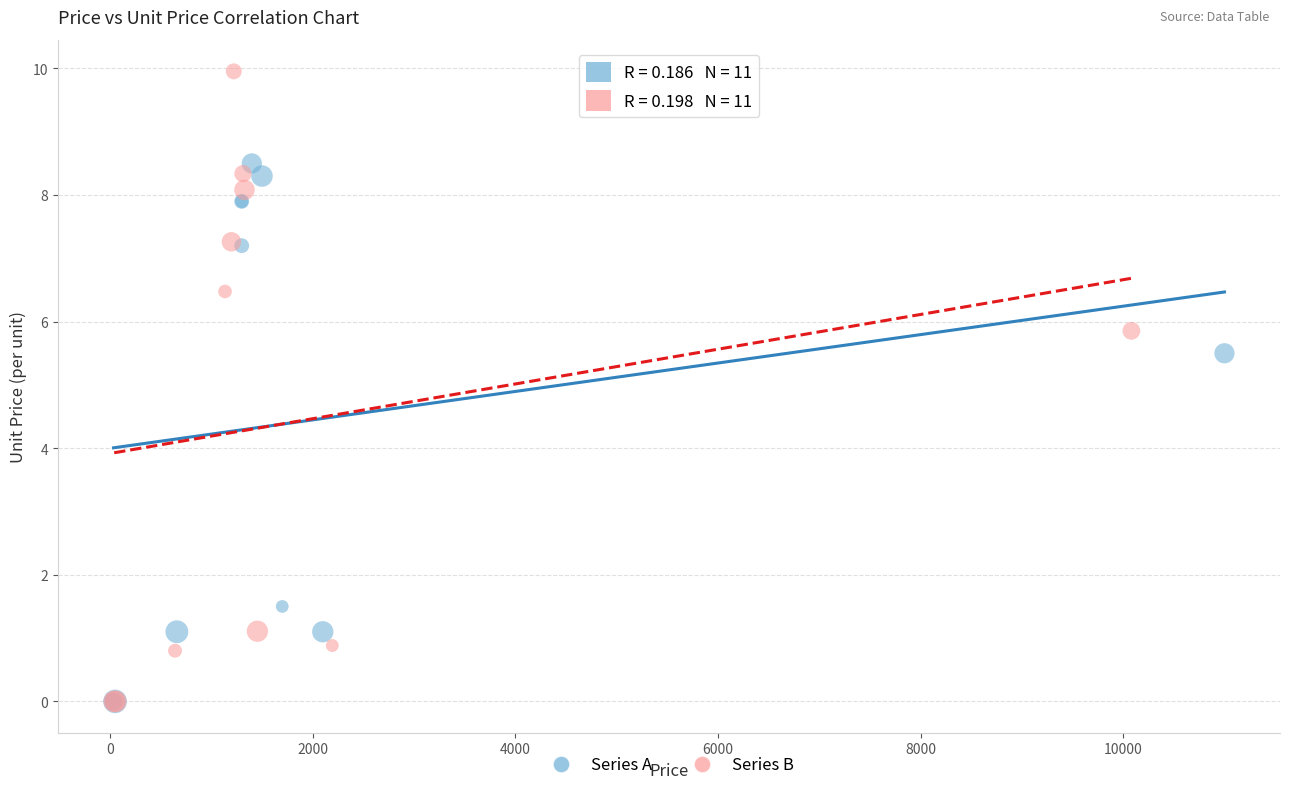

Which series has the largest Y range (max minus min)?

Series B